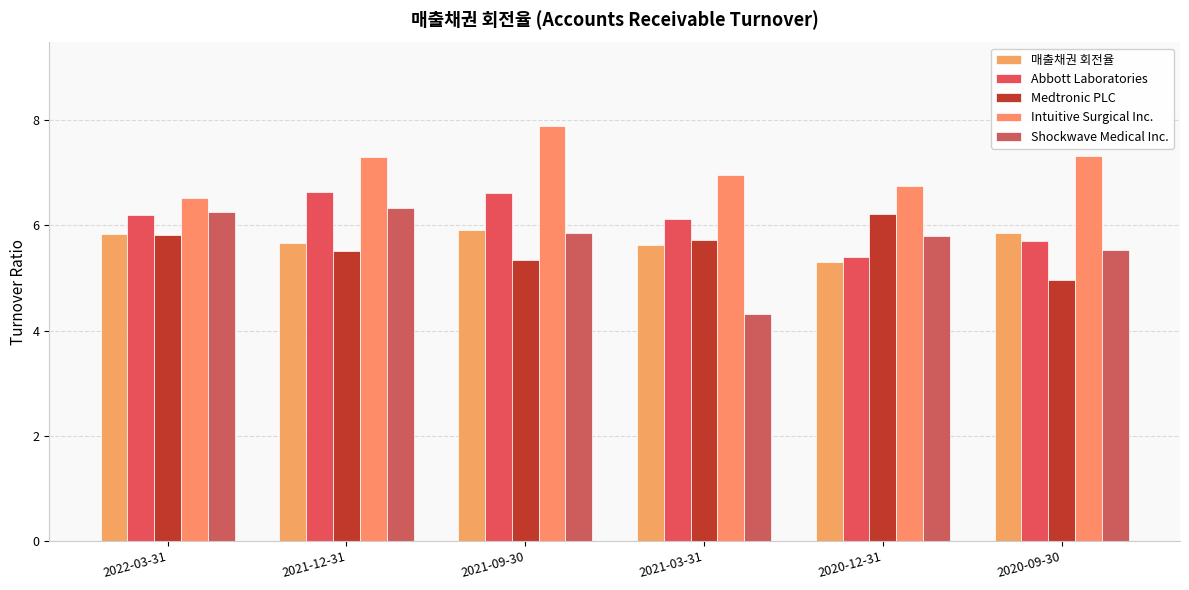

Is the value of Medtronic PLC at 2020-12-31 greater than the value of Abbott Laboratories at 2021-09-30?

No